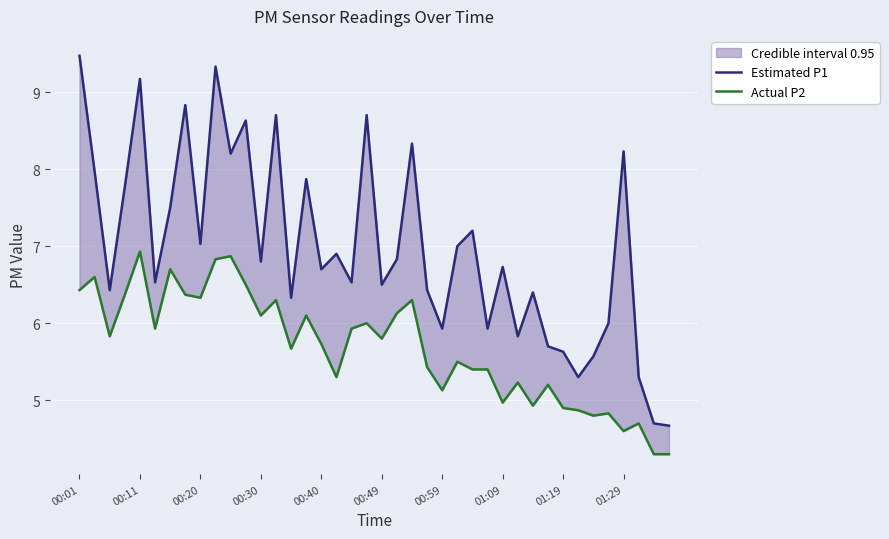

What position from the left is 34?

35